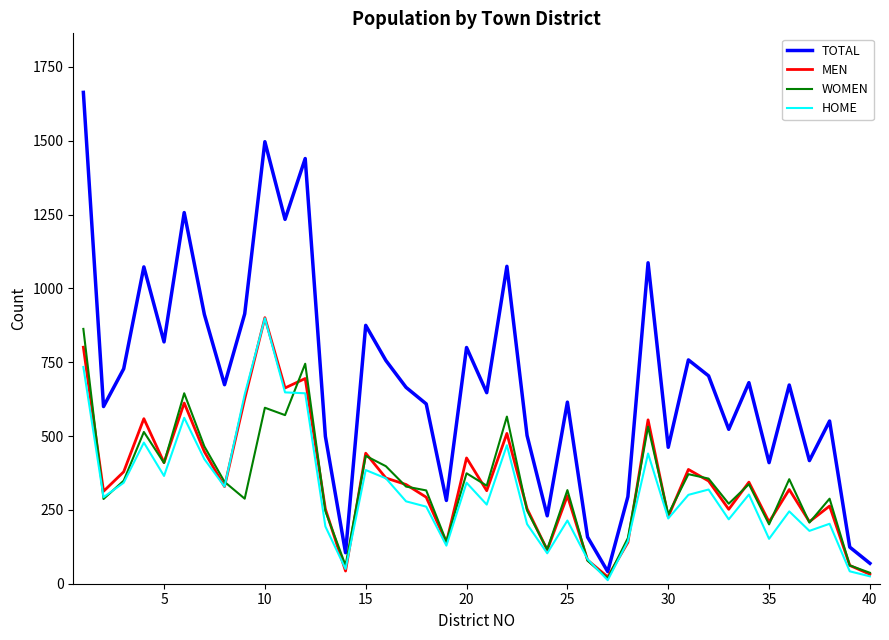

Which series has the largest range (max minus min)?

TOTAL